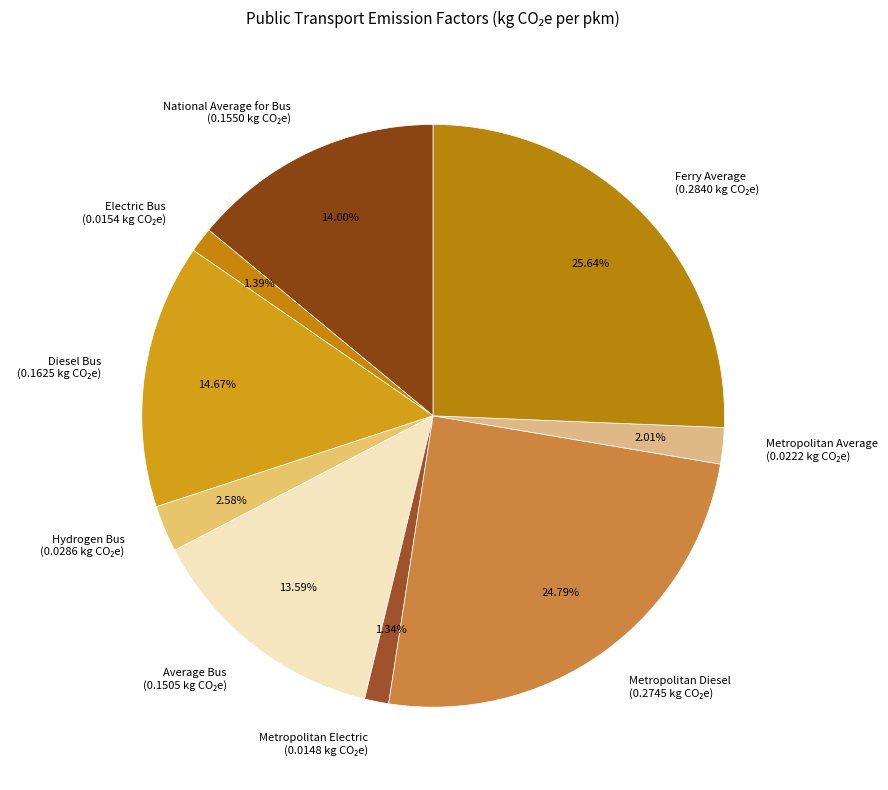

True or false: Metropolitan Electric accounts for 11% of the total.

False